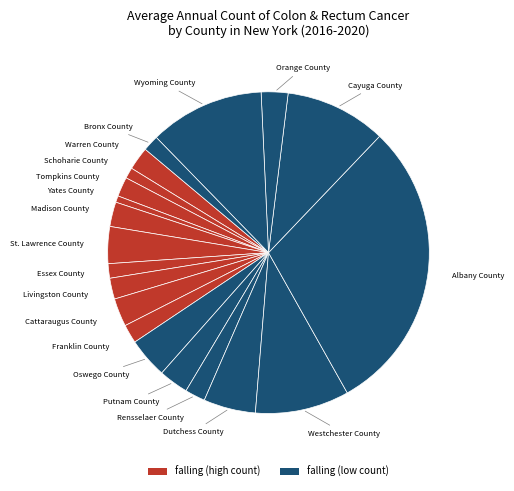

What is the largest slice in the pie chart?

Albany County